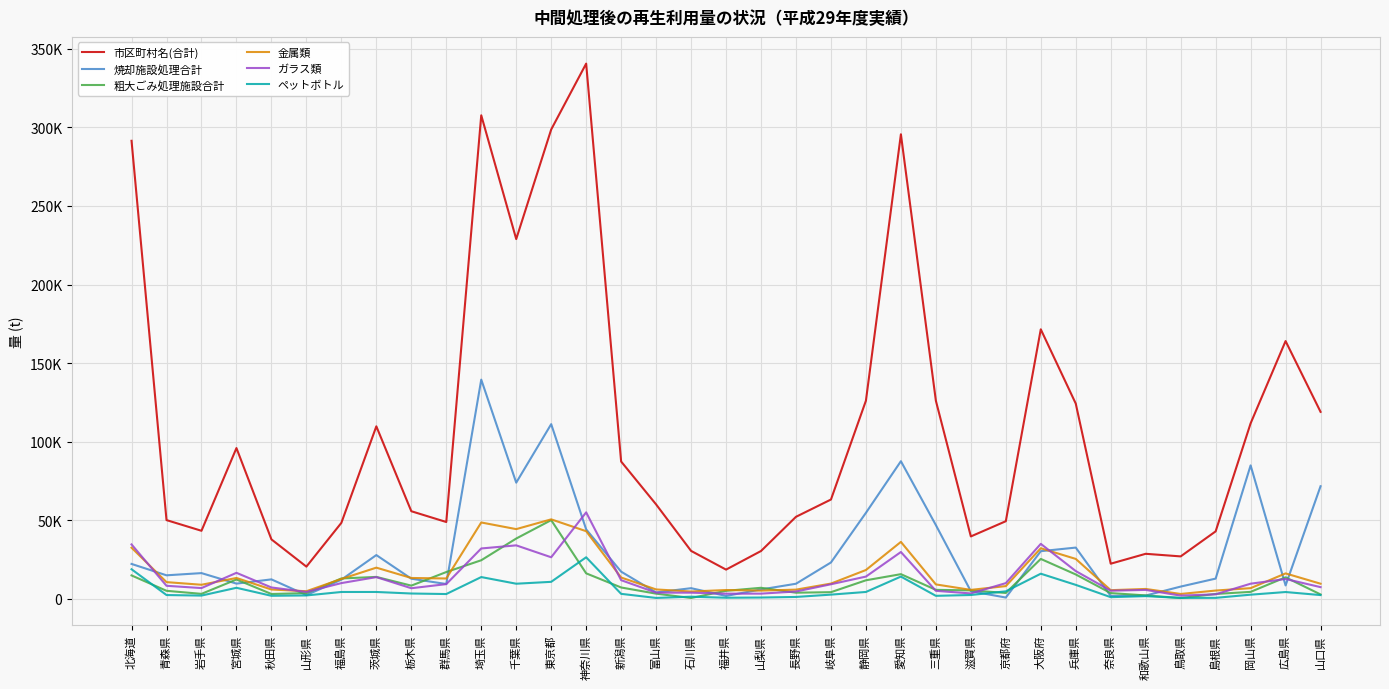

Where is ペットボトル nearest to the value 13601?

埼玉県